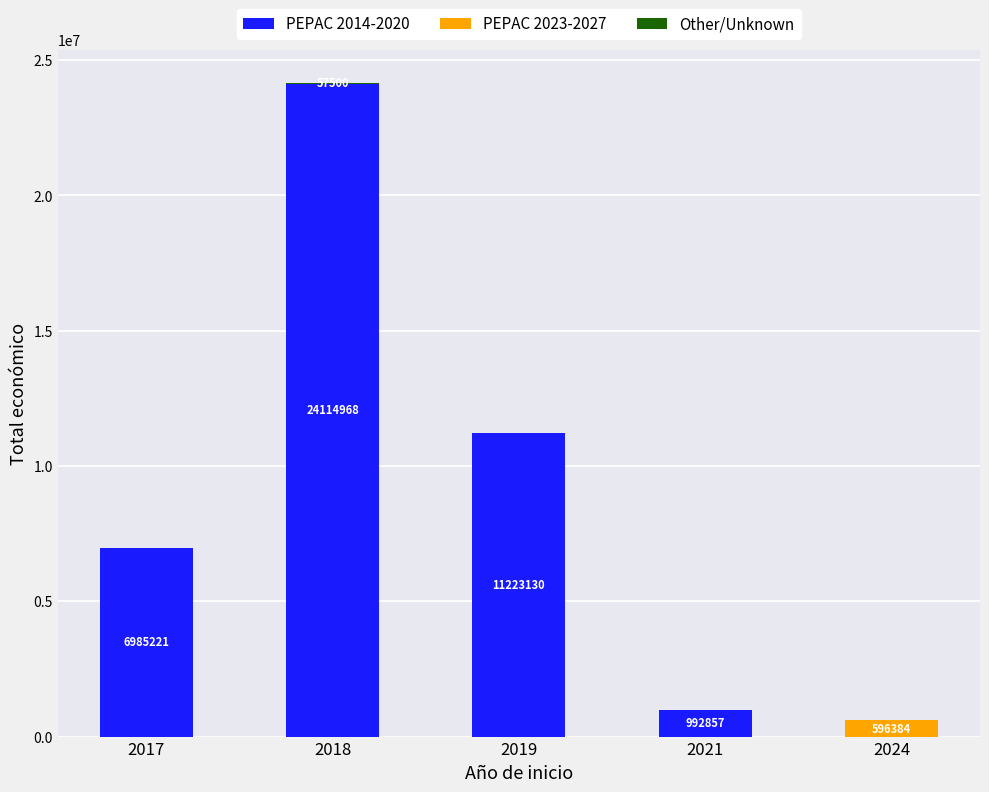

At which category is the sum across all series the highest?

2018